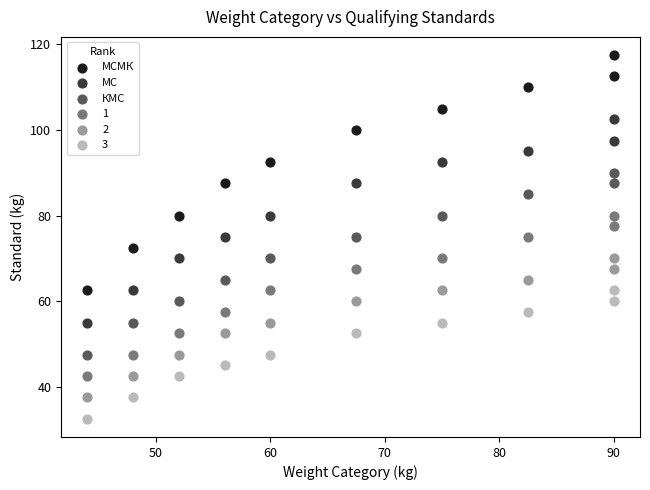

Across all data points, what is the range of Y values (max minus min)?

85.0